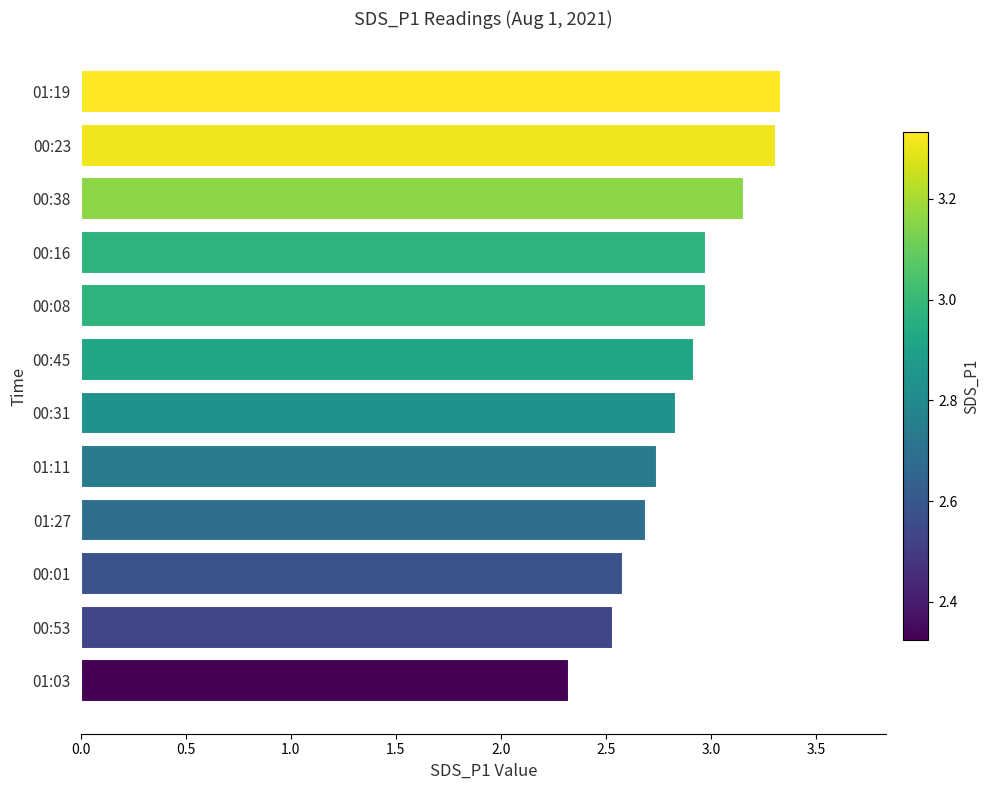

What is the sum of the values at 00:23 and 00:08?

6.3